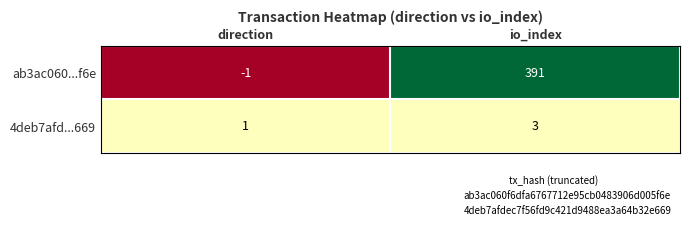

The ab3ac060...f6e series shows 391 at io_index. True or false?

True